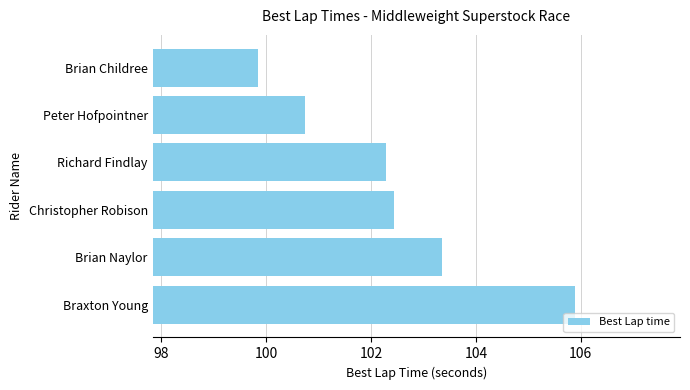

At which category does the chart reach its peak across all series?

Braxton Young